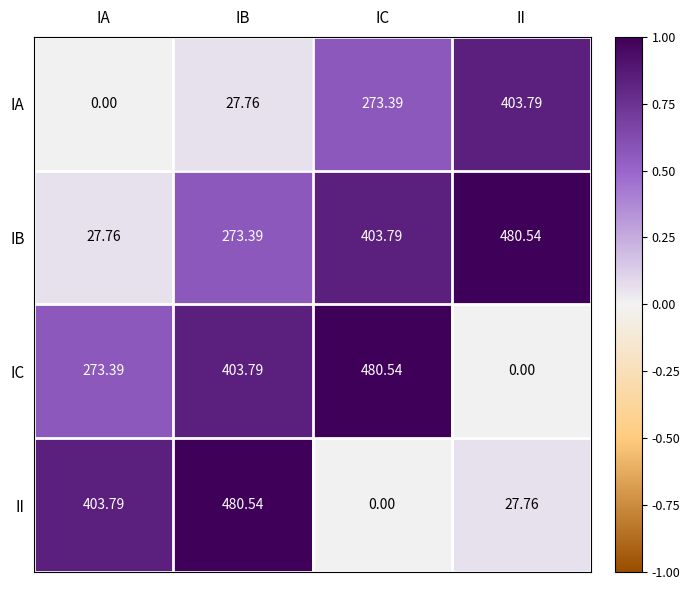

At which category is the sum across all series the highest?

IB